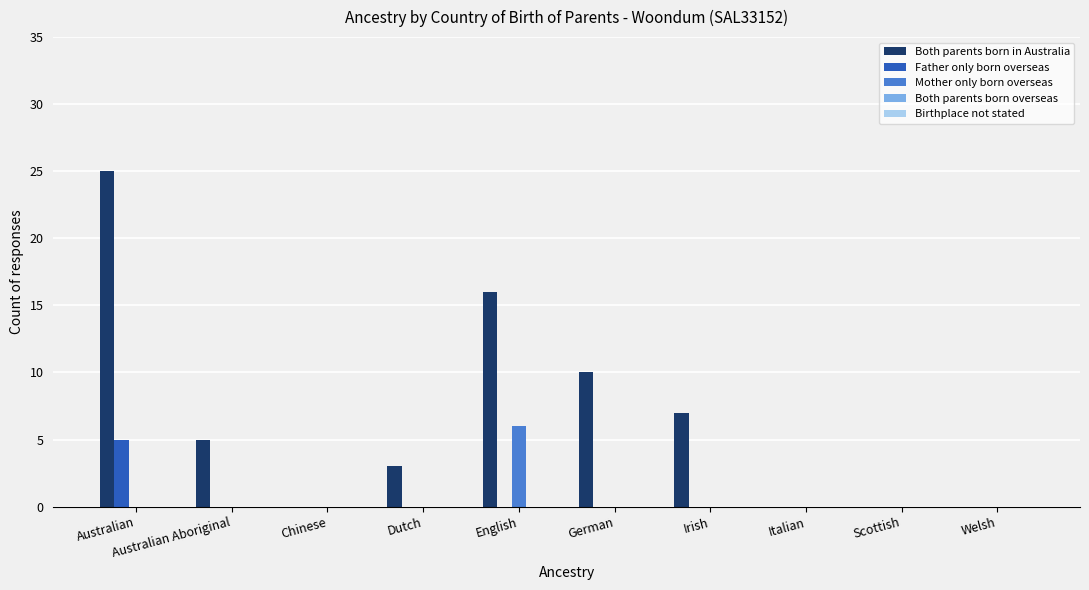

Count the number of data series in this chart.

3